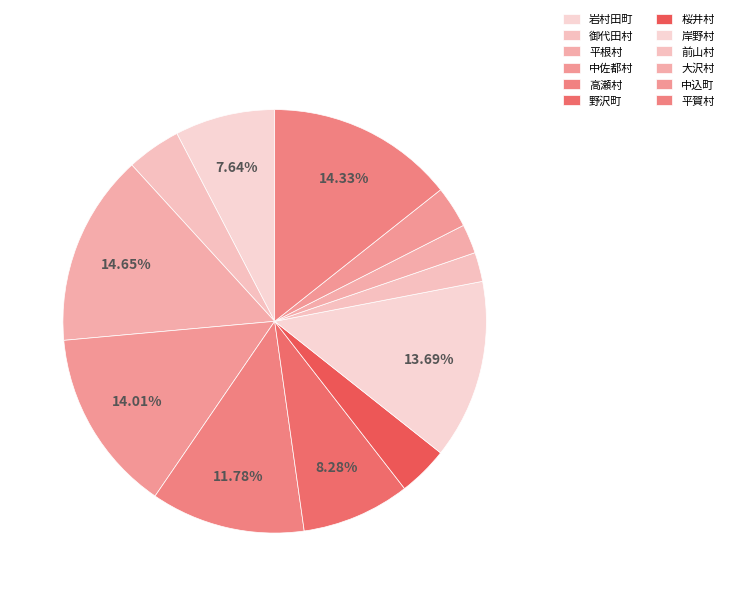

How many slices are in this pie chart?

12